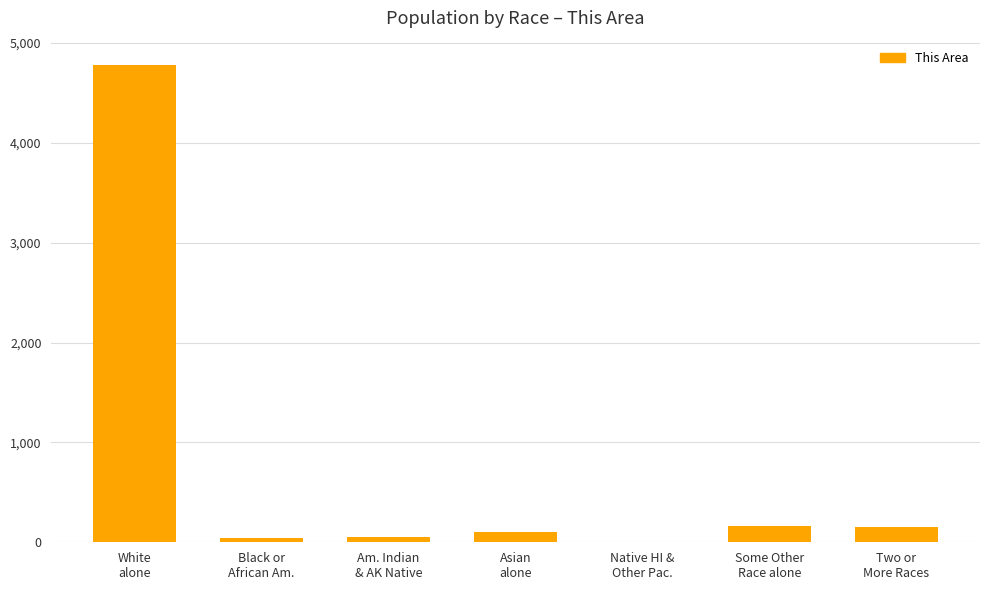

What is the maximum value shown in the chart?

4785